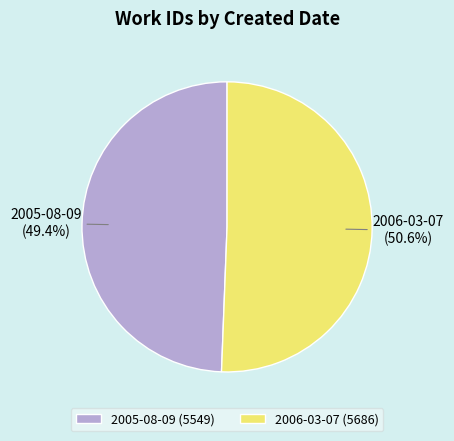

Rank the categories by value from highest to lowest.

2006-03-07, 2005-08-09